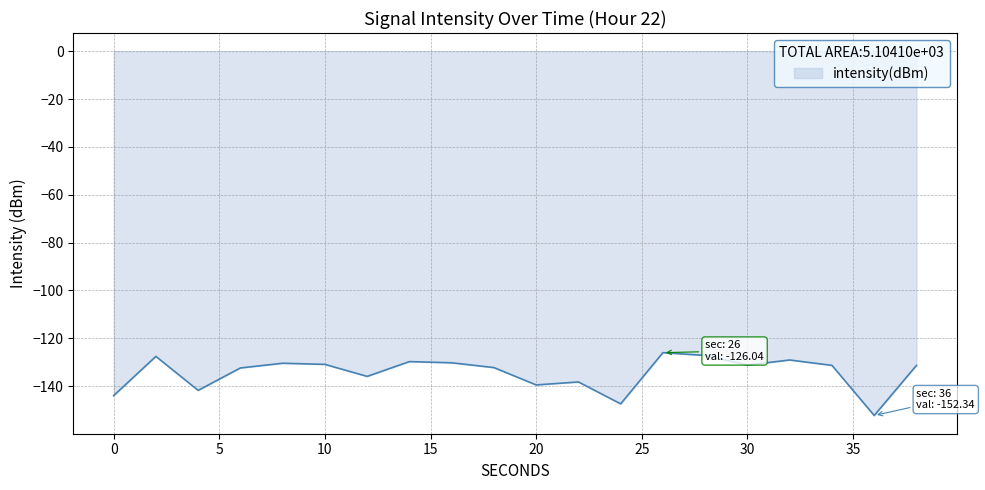

What is the greatest value displayed?

-126.0